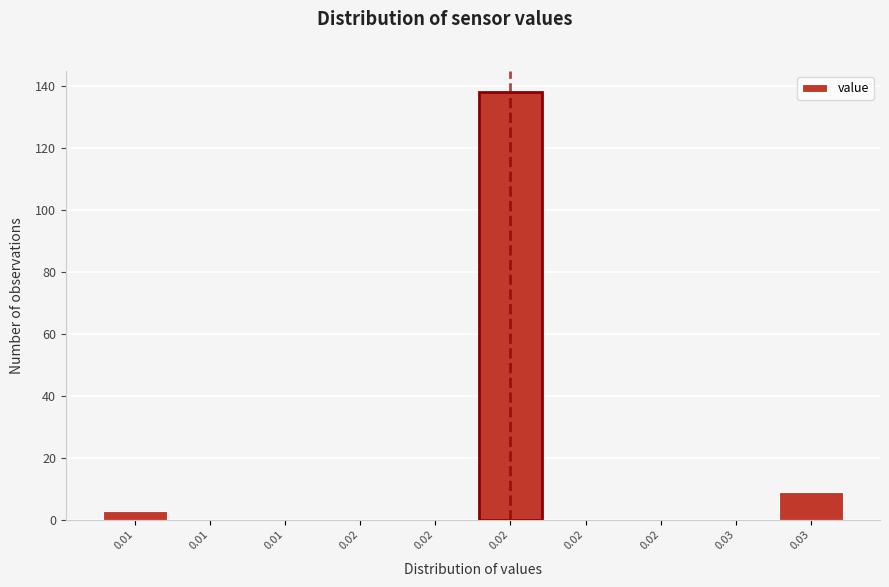

Count the number of categories in the chart.

10